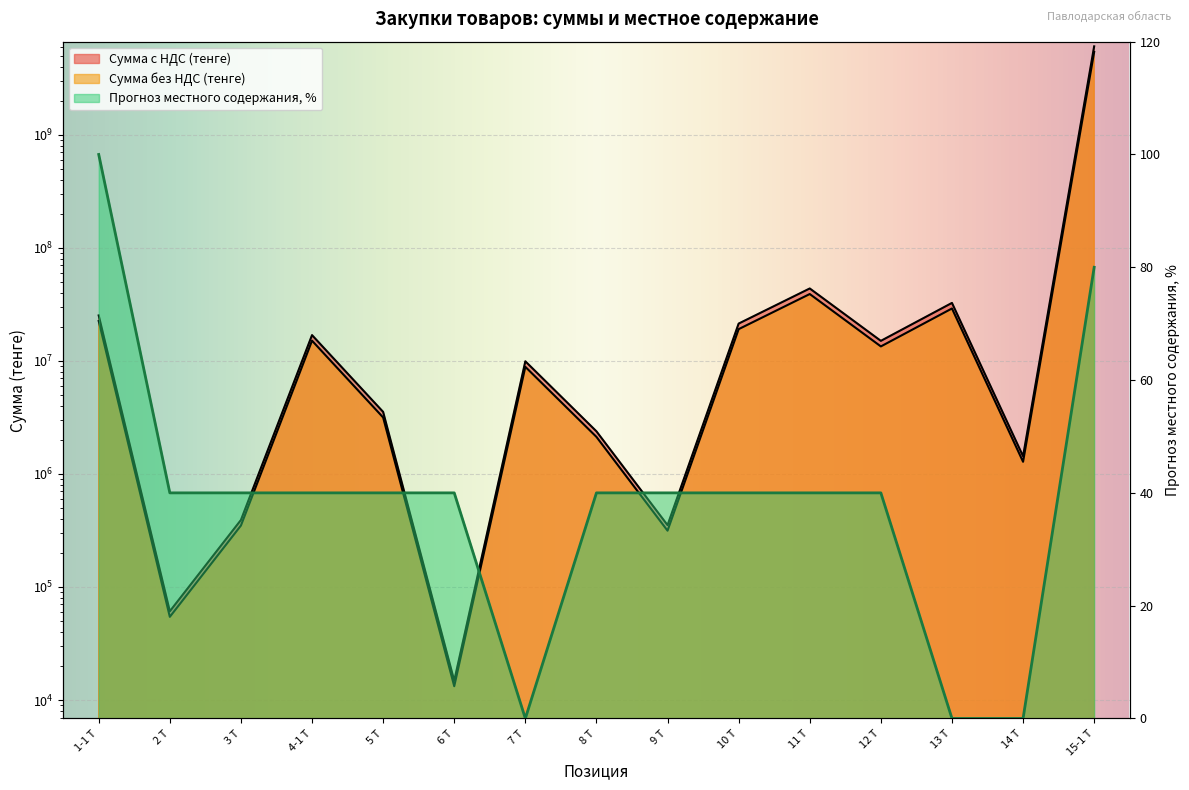

At 5 Т, list the series in order from largest to smallest.

Сумма с НДС (тенге), Сумма без НДС (тенге), Прогноз местного содержания %